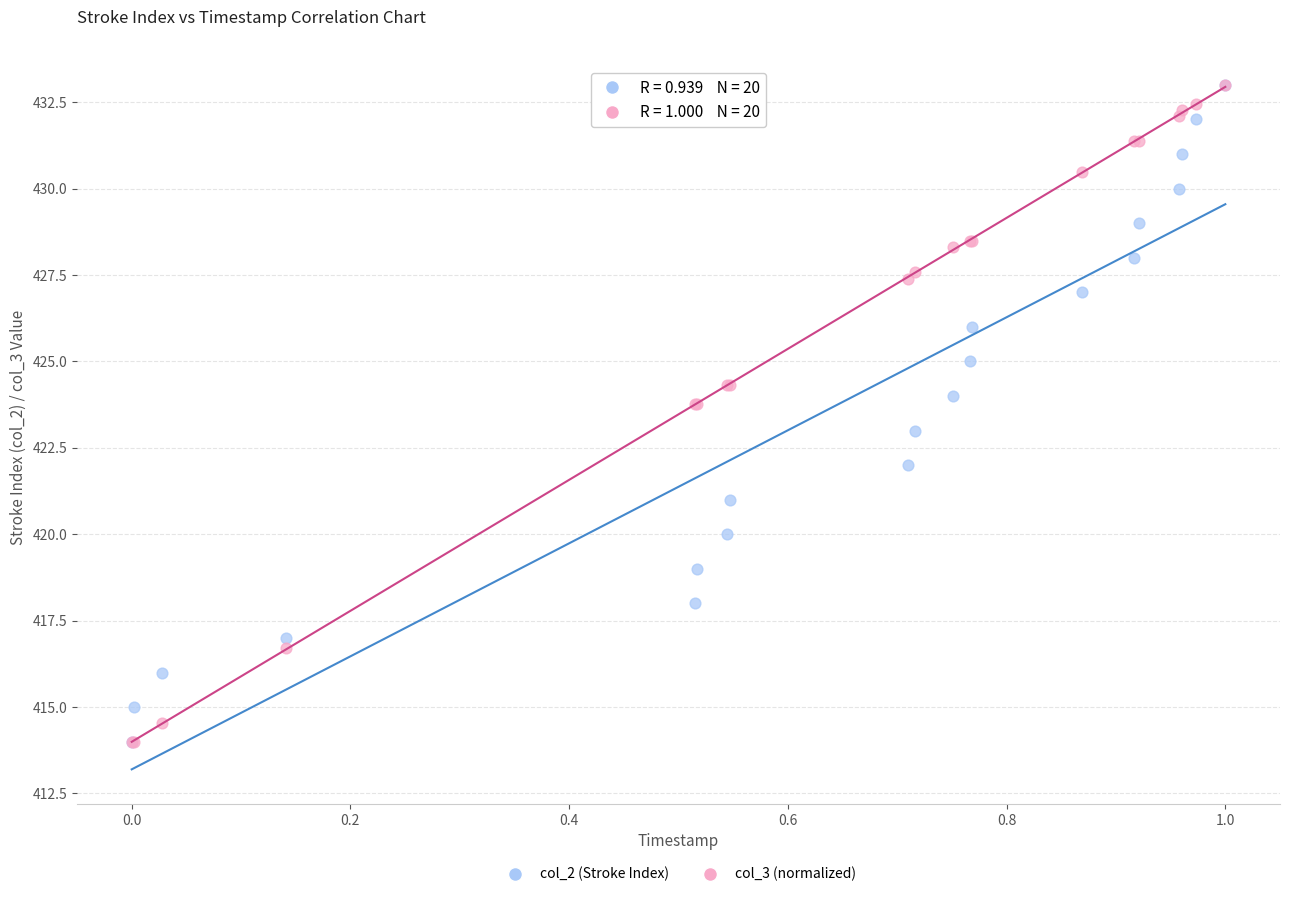

What are all the series names shown in the legend?

col_2 (Stroke Index), col_3 (normalized)